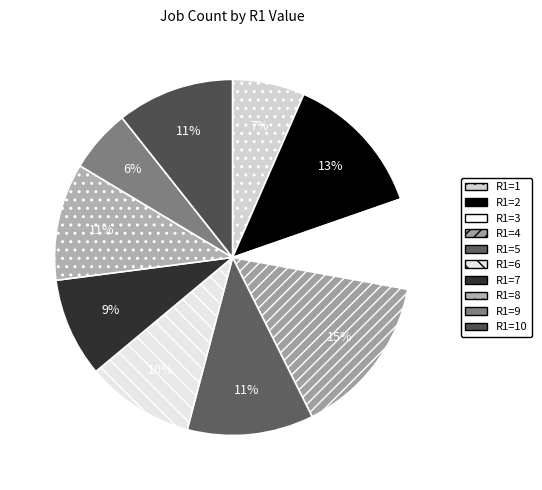

Which category has the smallest portion of the pie?

R1=9